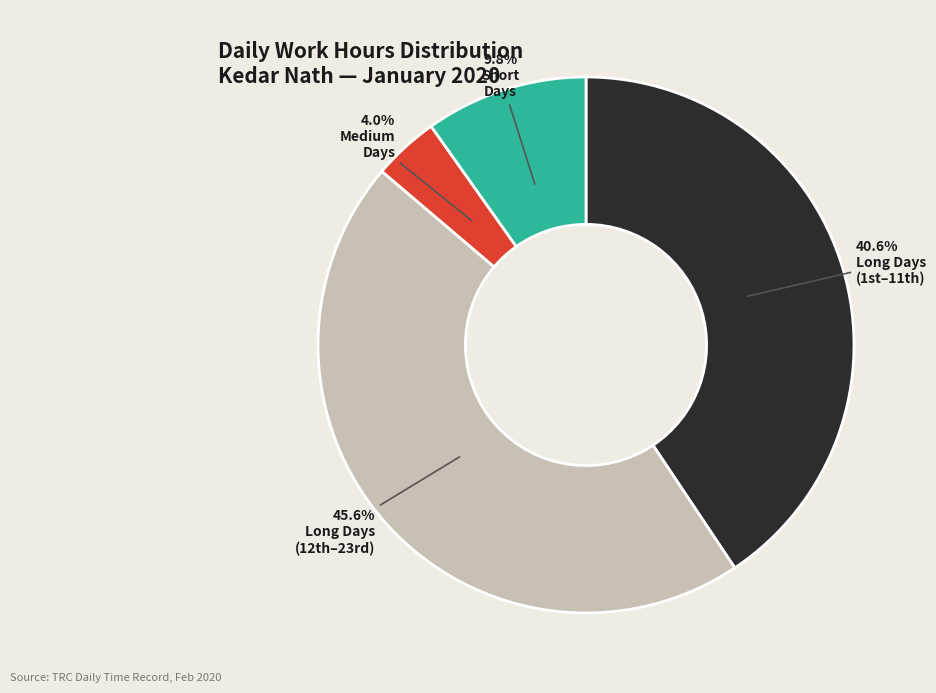

To the nearest percent, what is the difference between the largest and smallest slice percentages?

42%